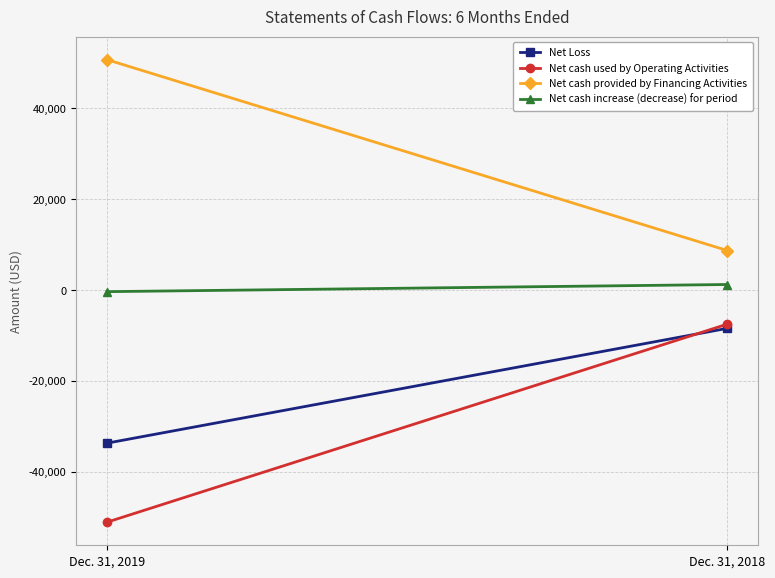

Which series has the widest spread of values?

Net cash used by Operating Activities